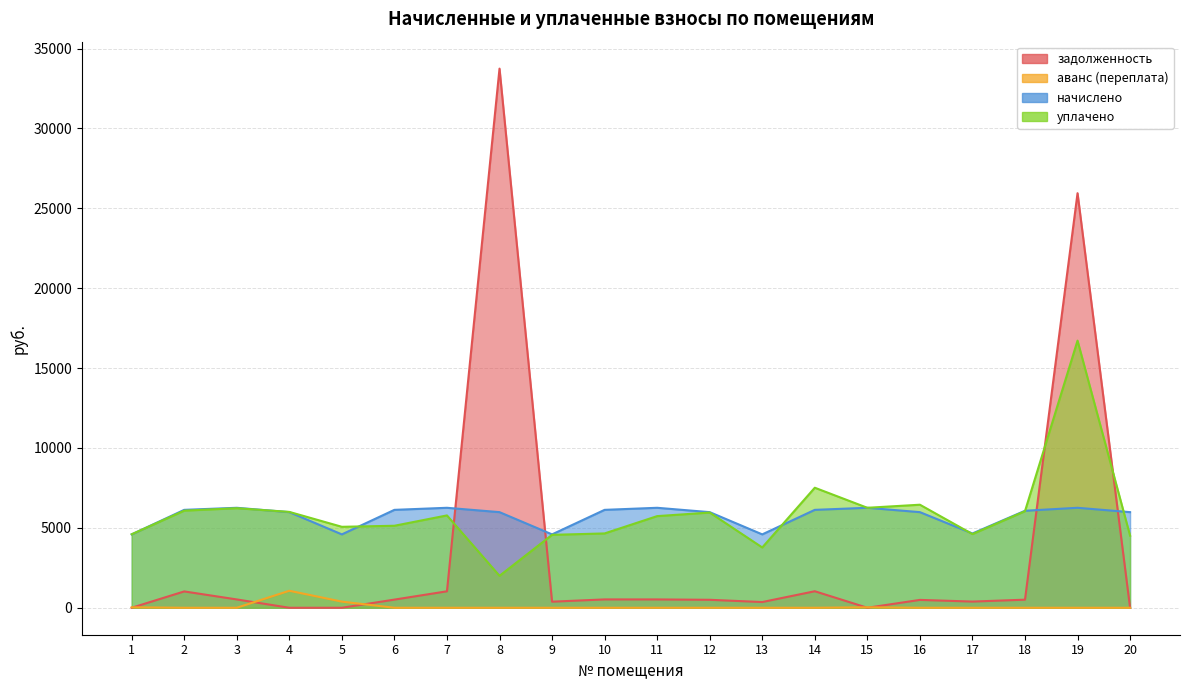

What is the value of the аванс (переплата) point at the 5th from the left?

384.2